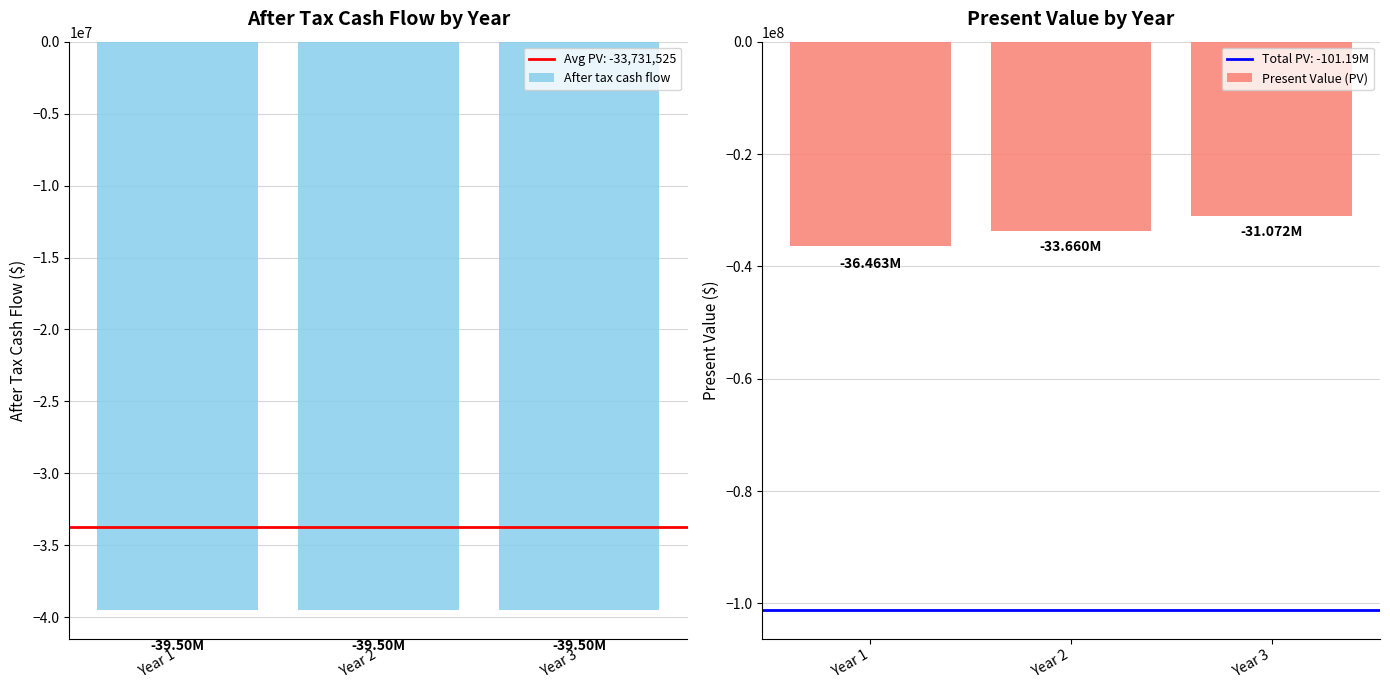

What is the average value of the After tax cash flow series?

-39500000.0